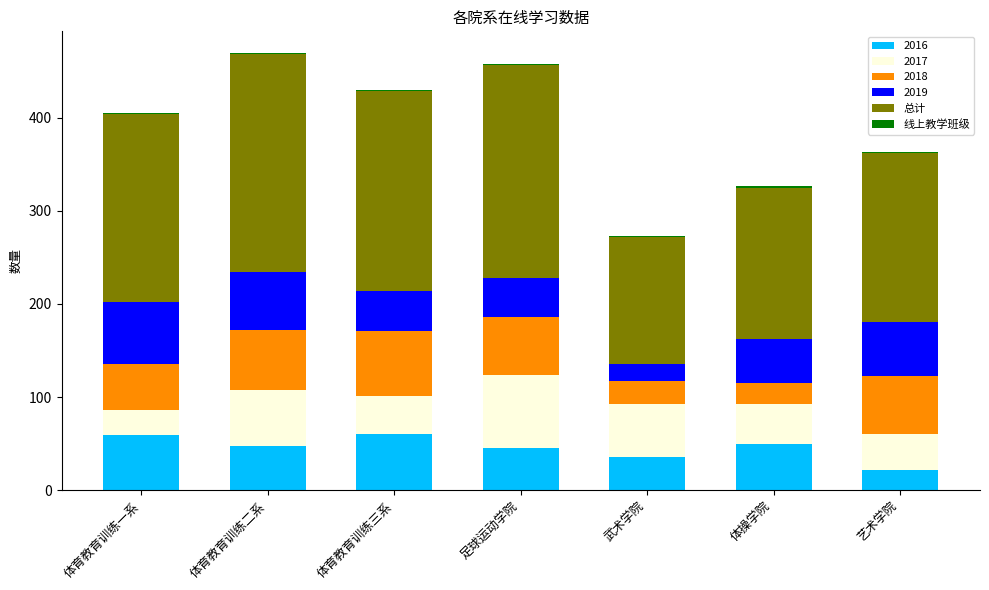

The value of 线上教学班级 at 武术学院 is 2. True or false?

False